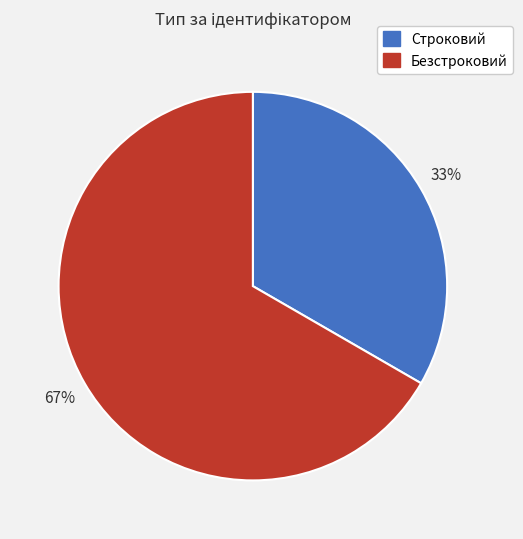

To the nearest percent, what is the average slice percentage?

50%